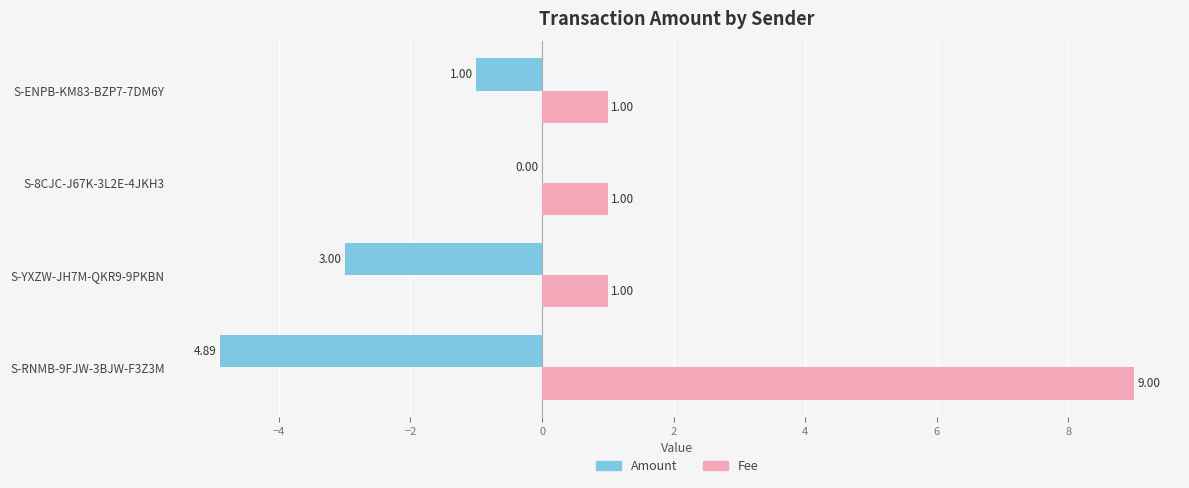

What is the sum of all Fee values?

12.0